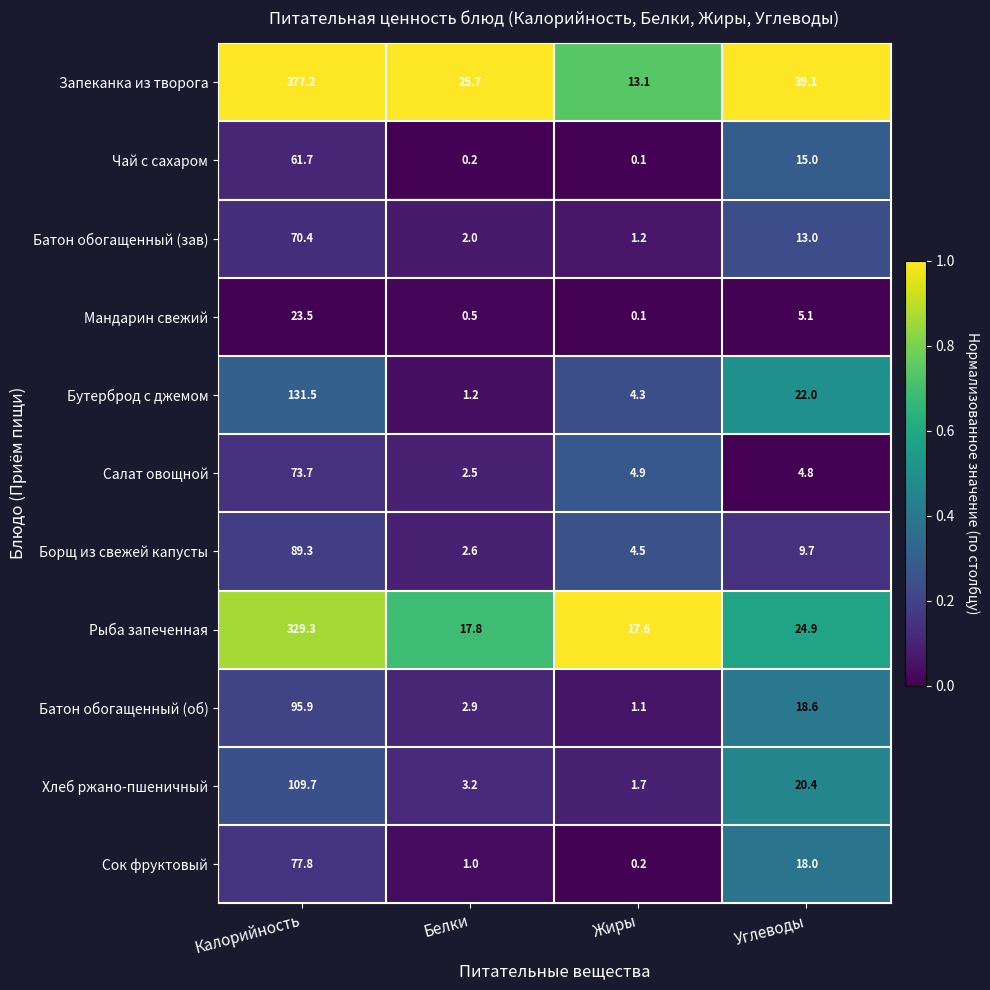

Is it true that Чай с сахаром equals 20.0 at Углеводы?

False